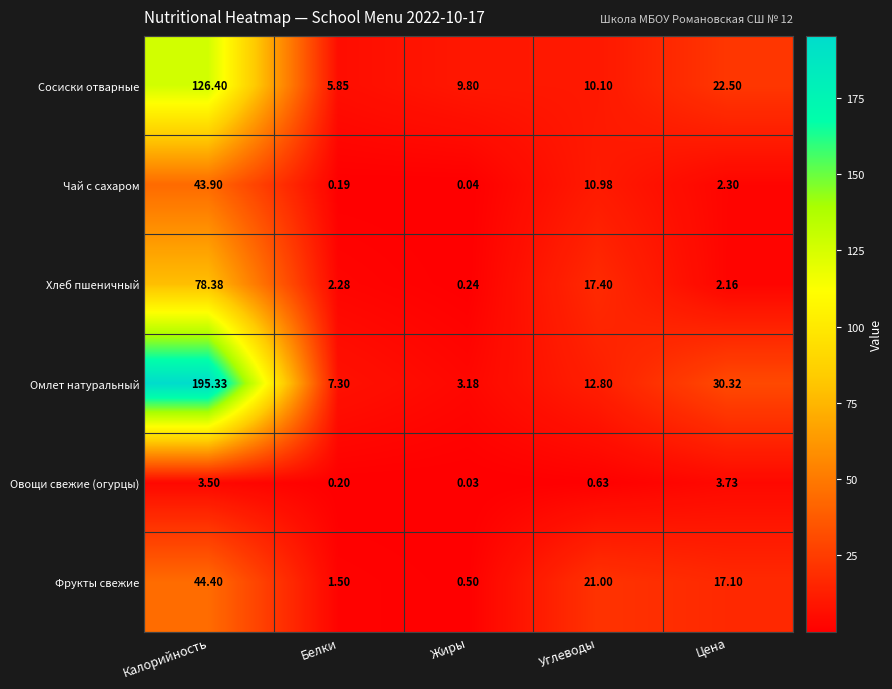

At which label does Чай с сахаром reach its minimum?

Жиры